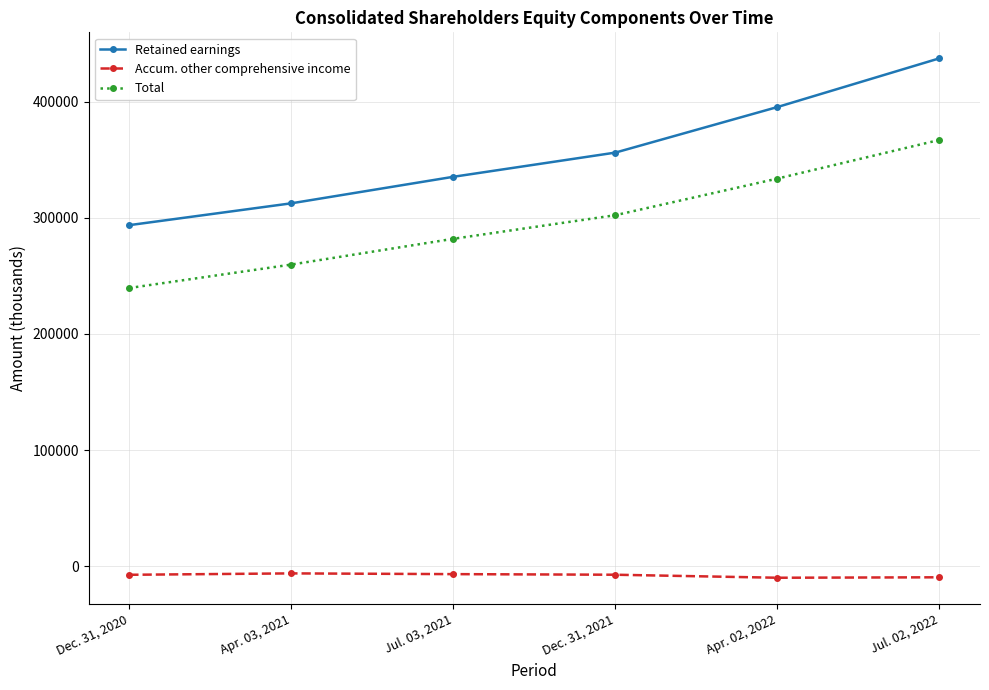

How many Accum. other comprehensive income values are between -9314 and -6586?

4